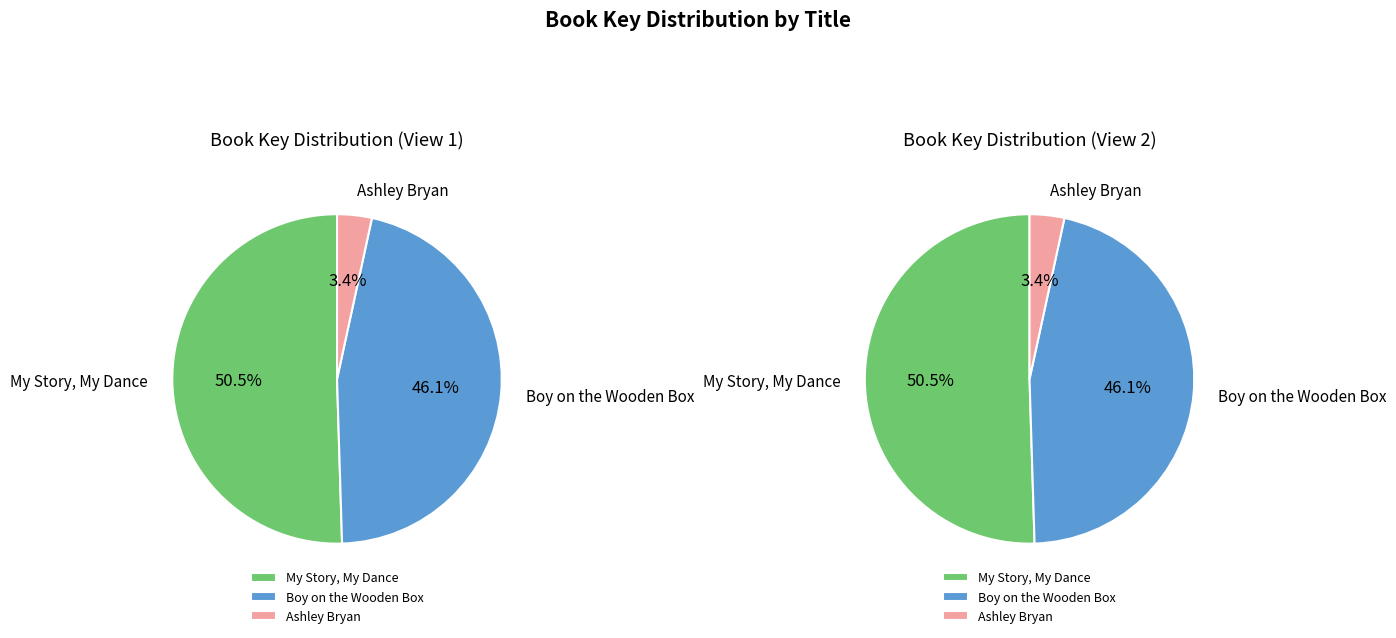

To the nearest percent, what is the average slice percentage?

33%